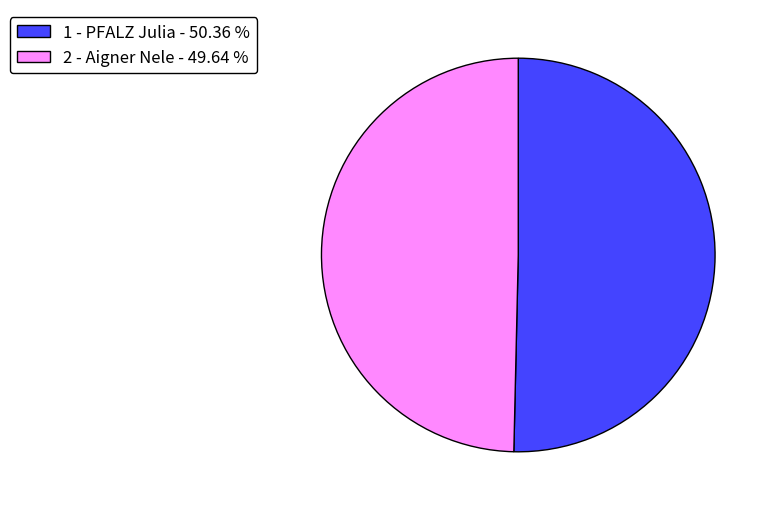

Combined, do 2 - Aigner Nele - 49.64 % and 1 - PFALZ Julia - 50.36 % account for over 50%?

Yes